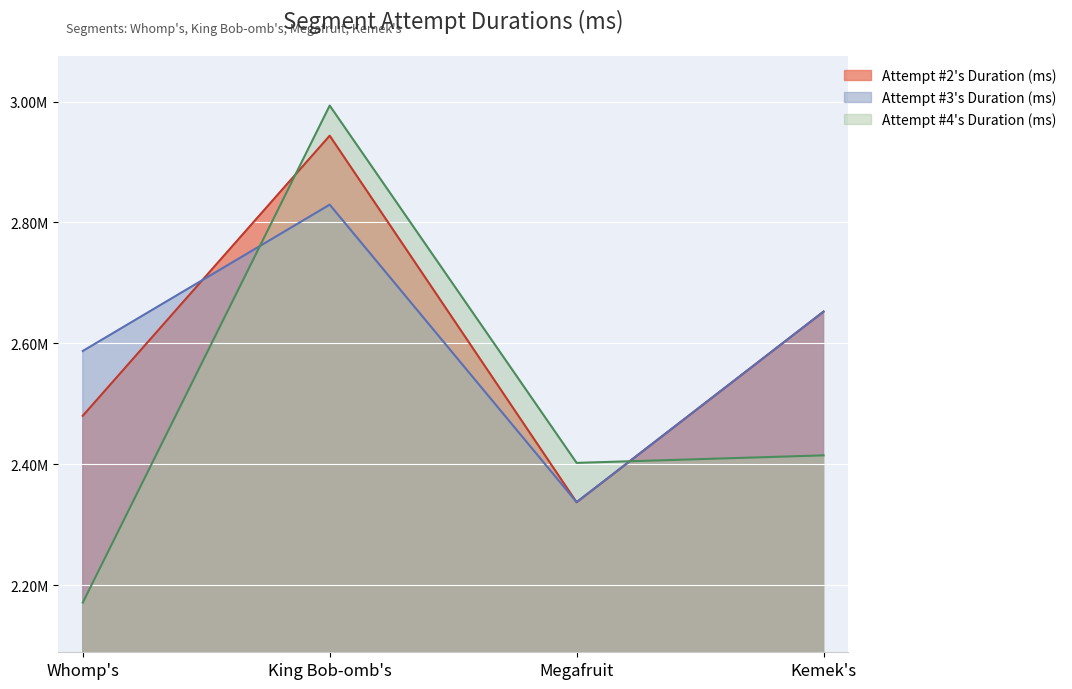

Is the value of Attempt #4's Duration (ms) at Megafruit greater than the value of Attempt #1's Duration (ms) at Whomp's?

No